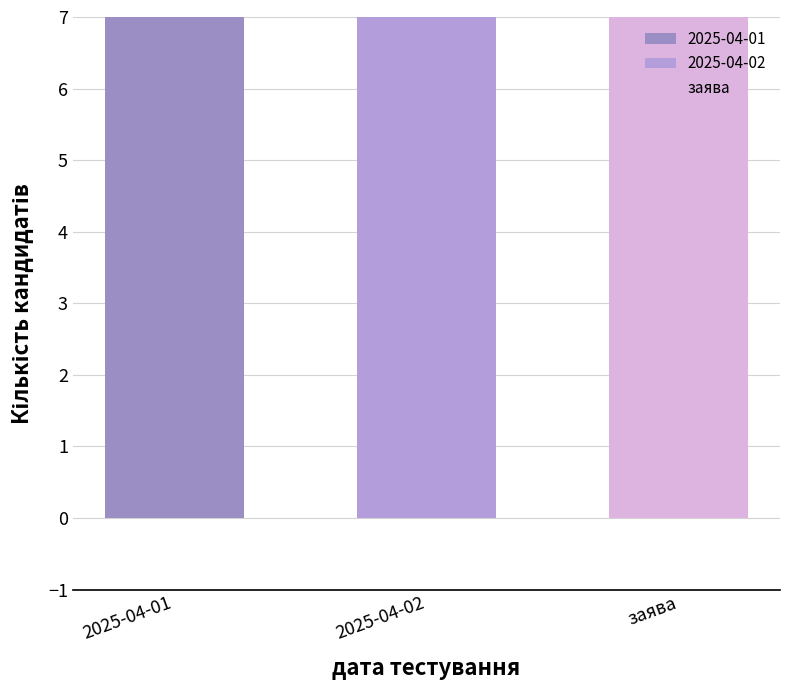

What is the greatest value displayed?

18